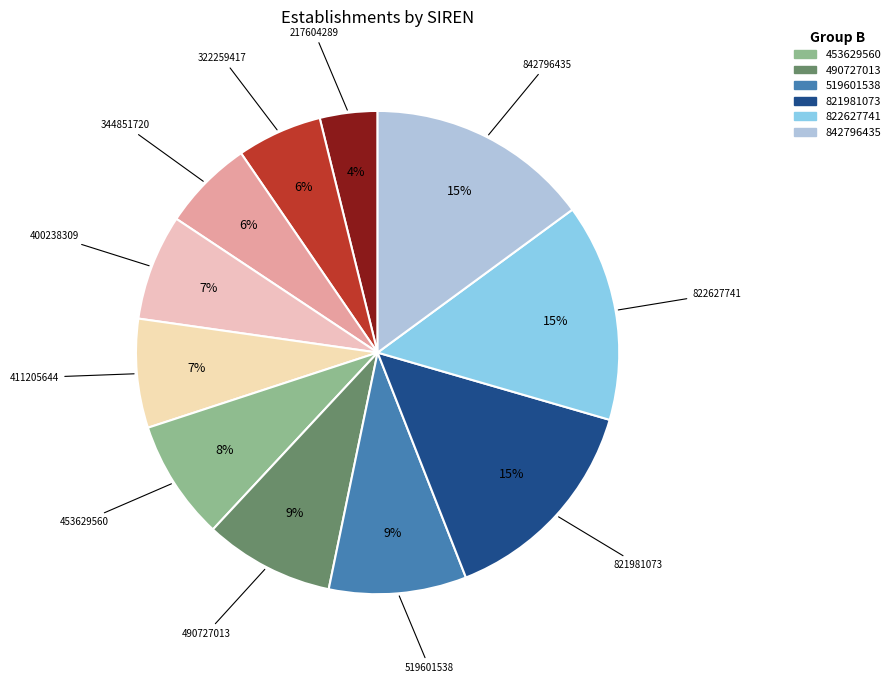

How many slices are in this pie chart?

11